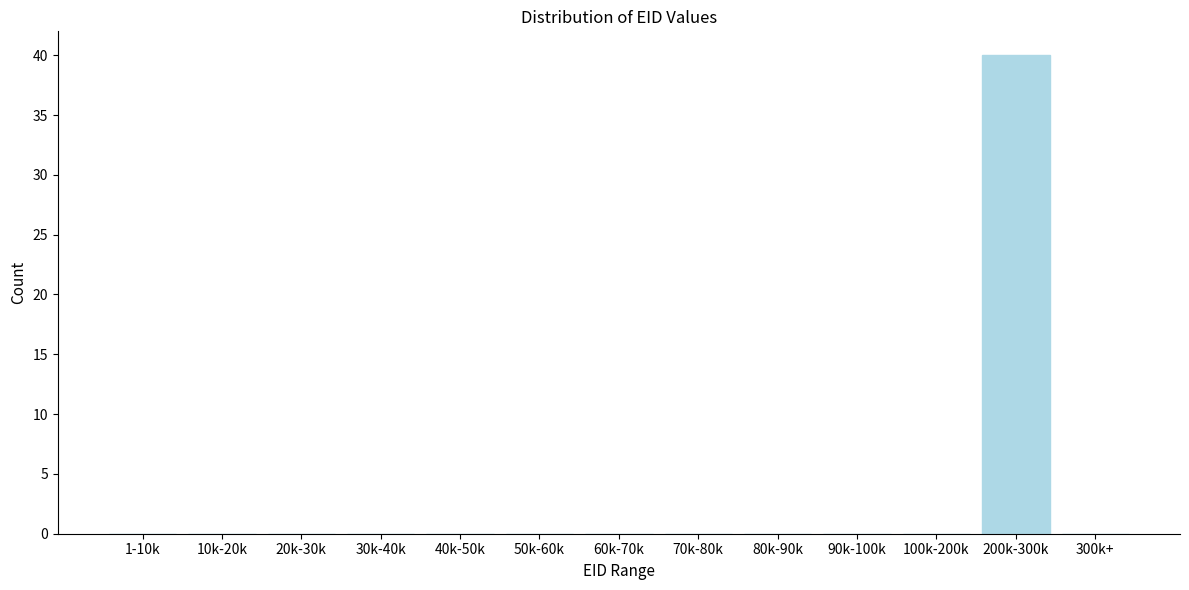

Reading left to right, what are all the values shown in this chart?

1-10k=0	10k-20k=0	20k-30k=0	30k-40k=0	40k-50k=0	50k-60k=0	60k-70k=0	70k-80k=0	80k-90k=0	90k-100k=0	100k-200k=0	200k-300k=40	300k+=0